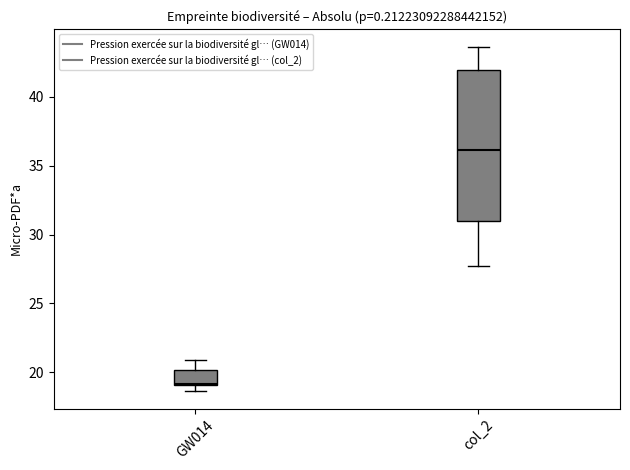

Reading left to right, read every box against the y-axis: the position of its median line, the range the box covers, and the ends of its whiskers. The values are not printed on the chart, so give them approximately, as read against the axis.

GW014: median 19.0, box 19.0 to 20.0, whiskers 18.5 to 21.0
col_2: median 36.0, box 31.0 to 42.0, whiskers 27.5 to 43.5